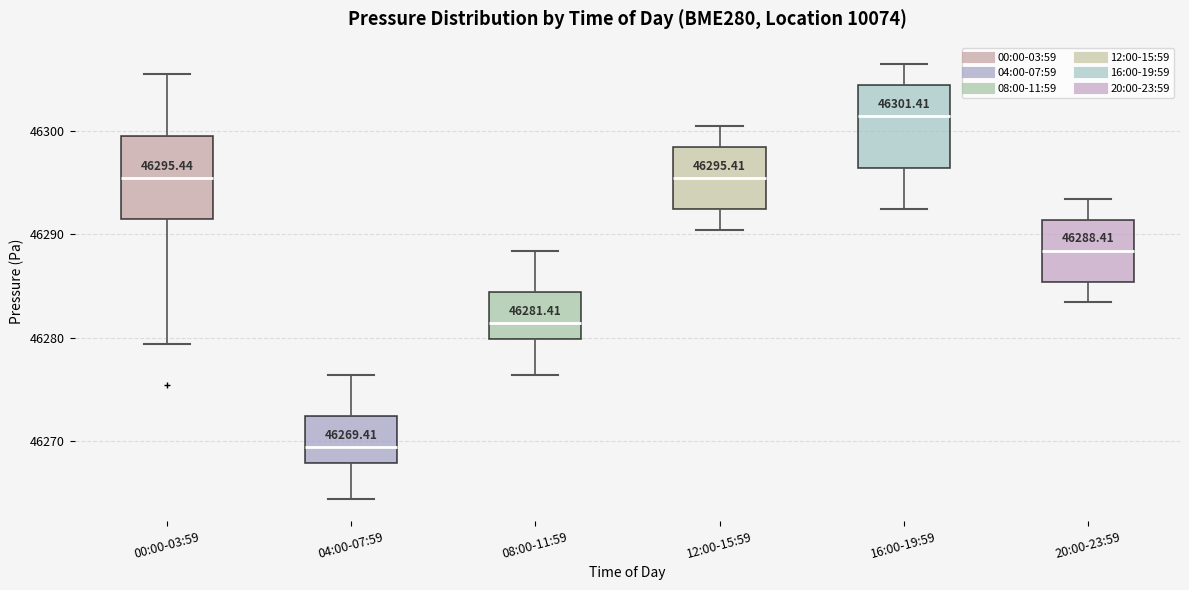

Which box's median line is the lowest?

04:00-07:59